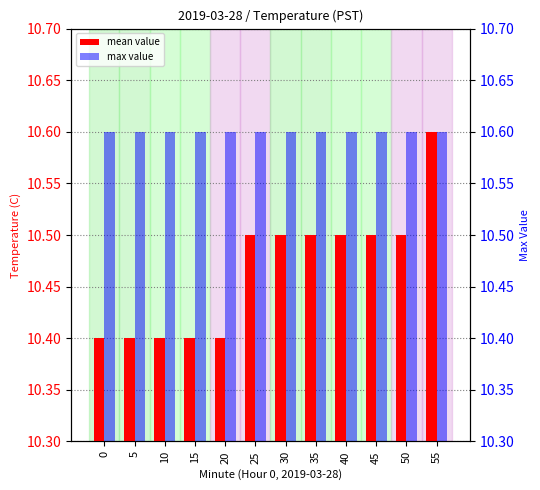

At how many categories does at least one series exceed 10?

12